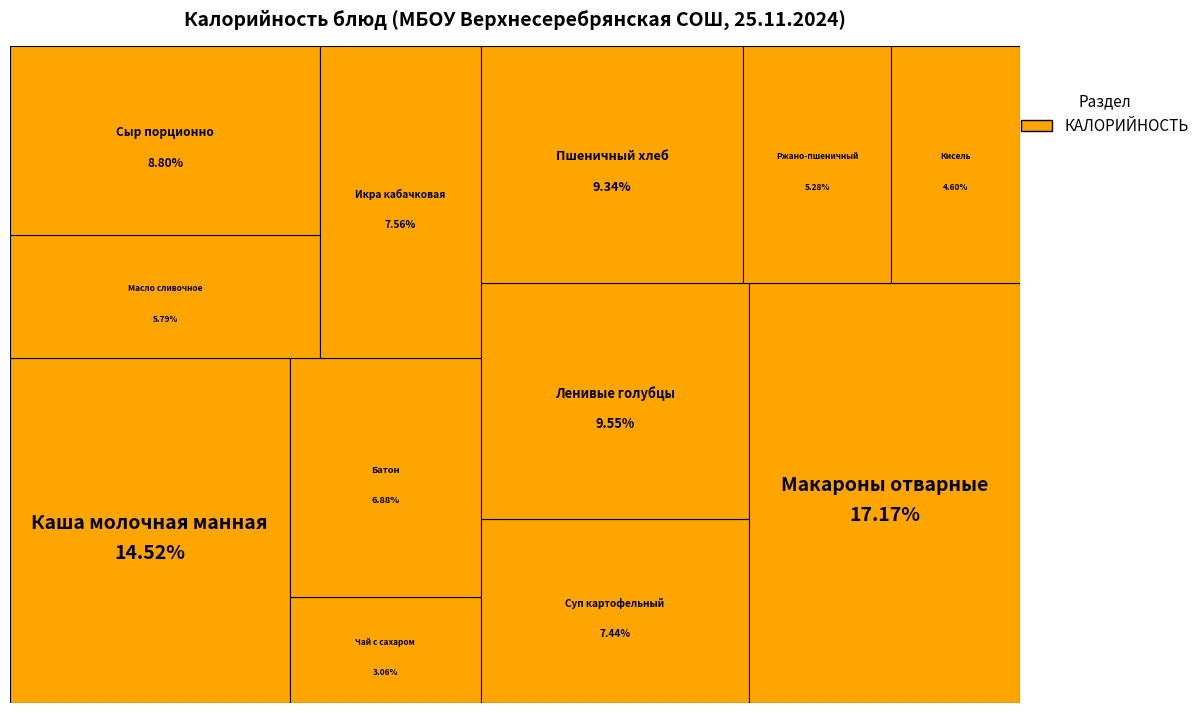

The Сыр порционно slice represents 9% of the pie. True or false?

True